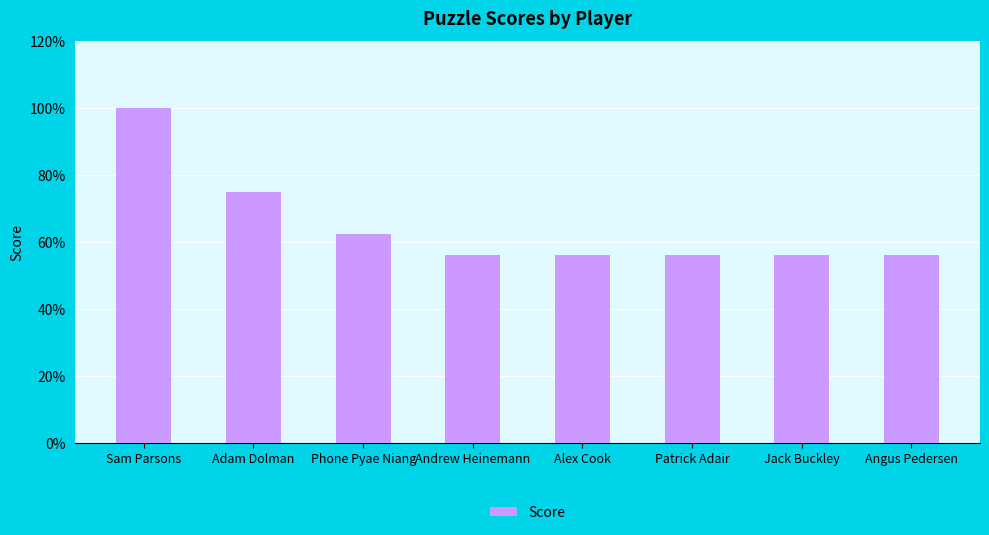

At which category does the chart reach its peak across all series?

Sam Parsons